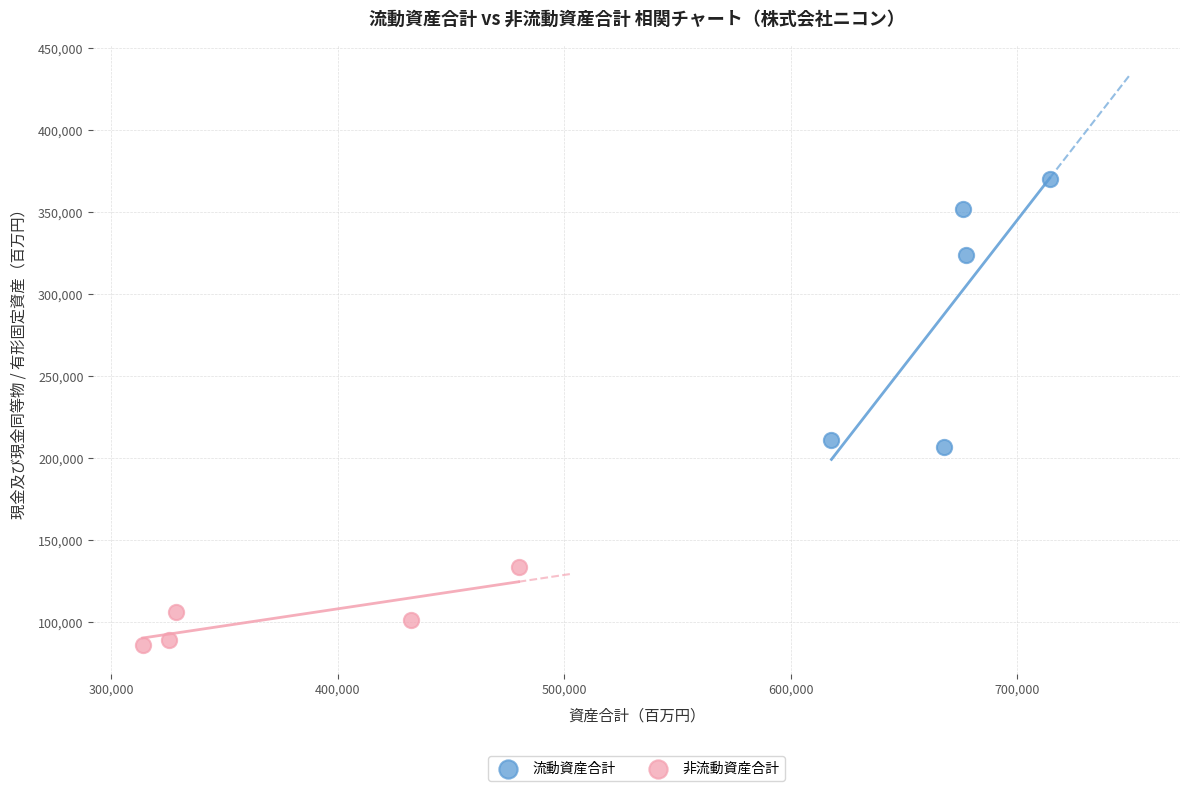

Which series has the widest spread of Y values?

流動資産合計